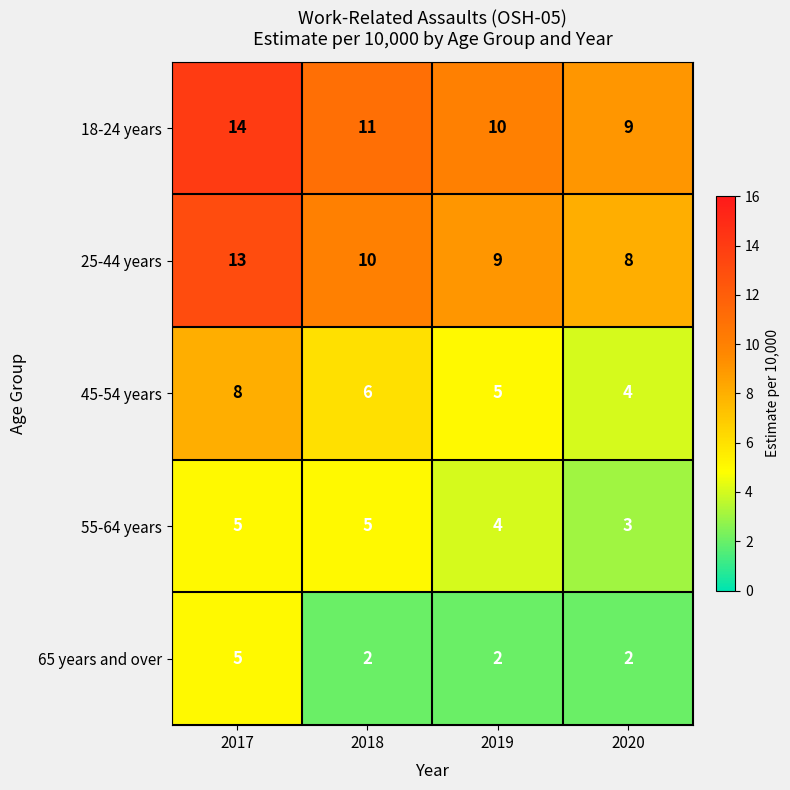

Is it true that 65 years and over equals 2 at 2020?

True